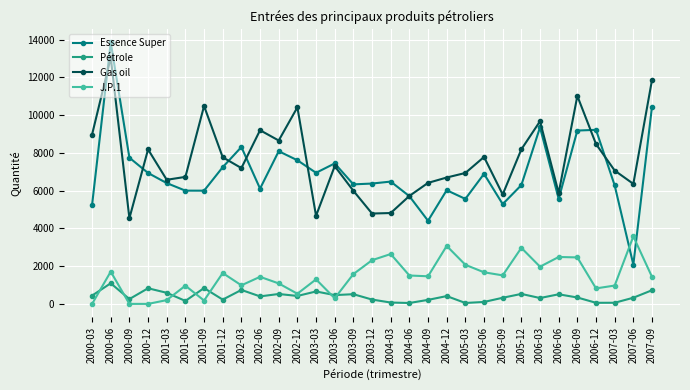

Which category has the highest value across all series?

2000-06